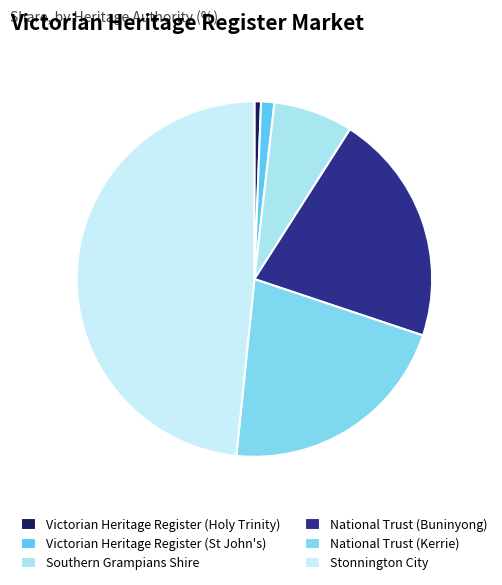

Does Victorian Heritage Register (Holy Trinity) account for over 50% of the chart?

No